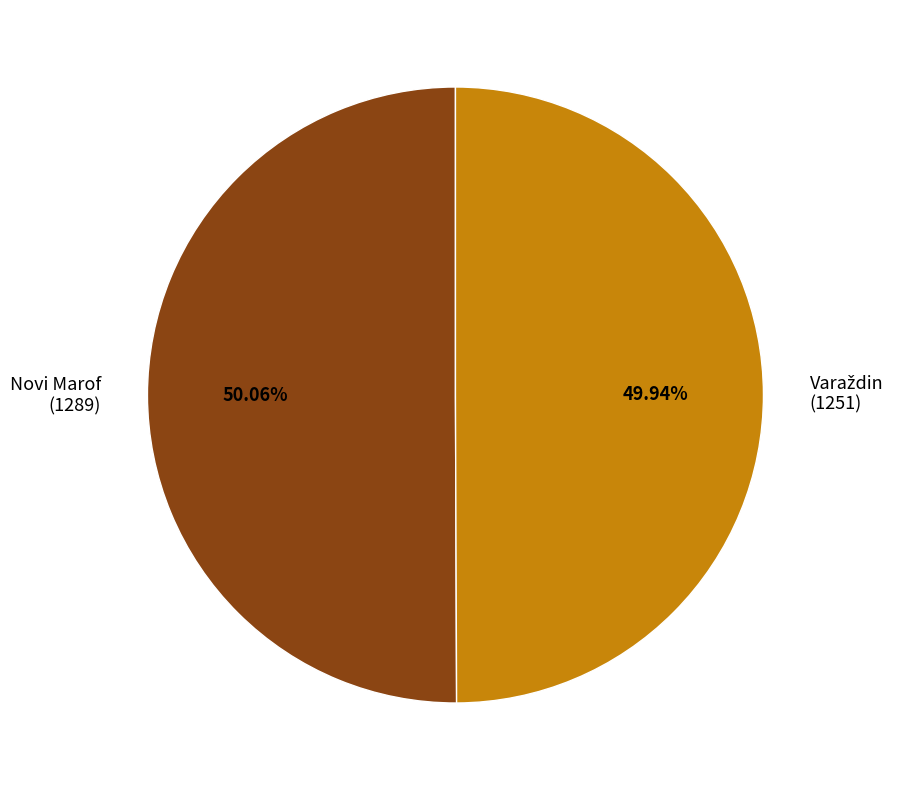

Is there a majority slice in this chart?

Yes